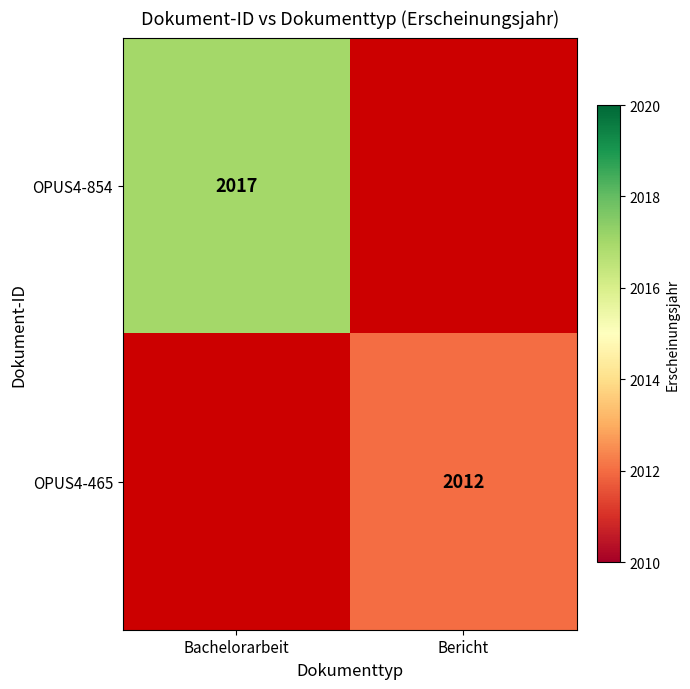

The value of OPUS4-465 at Bericht is 1266. True or false?

False